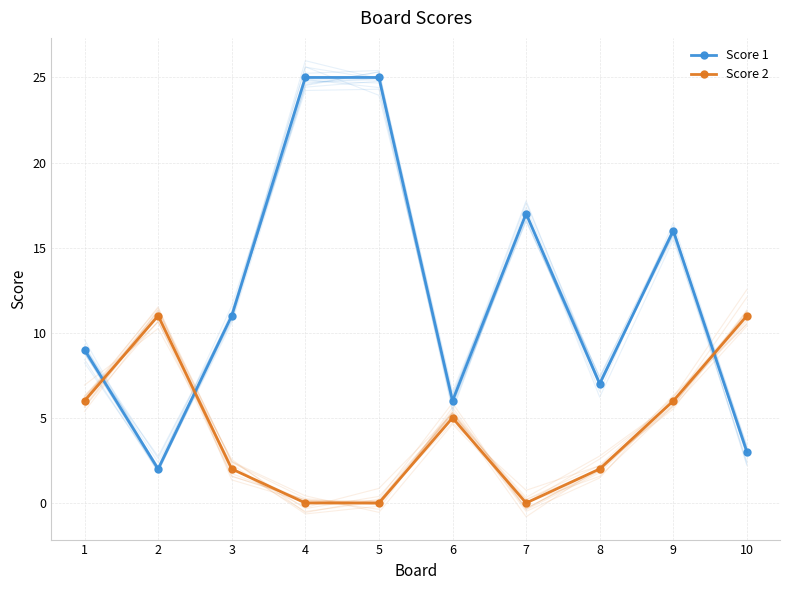

What is the average value of the Score 1 series?

12